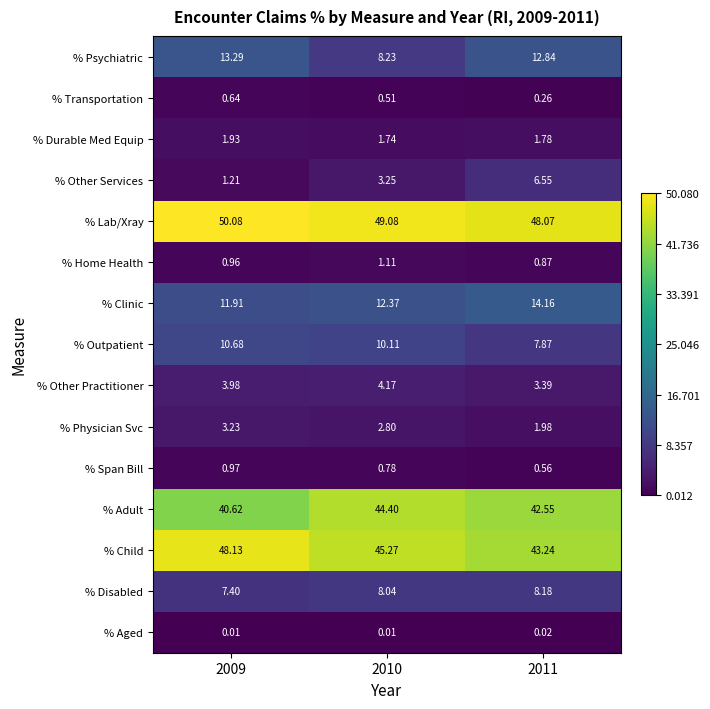

List the series in order of their peak value, lowest first.

% Aged, % Transportation, % Span Bill, % Home Health, % Durable Med Equip, % Physician Svc, % Other Practitioner, % Other Services, % Disabled, % Outpatient, % Psychiatric, % Clinic, % Adult, % Child, % Lab/Xray